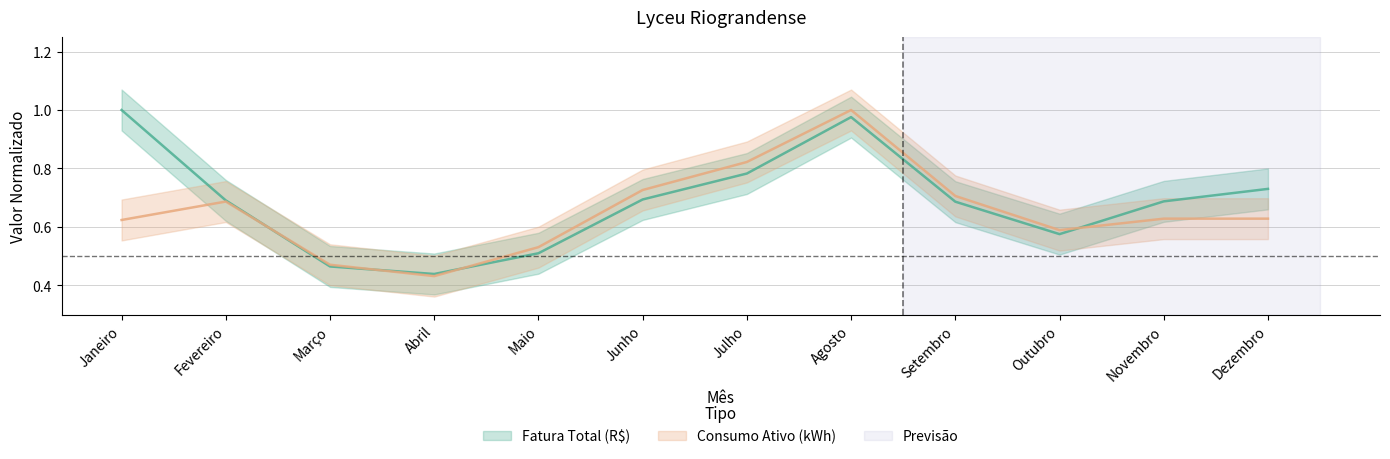

What is the spread (max minus min) of values at Janeiro?

0.4